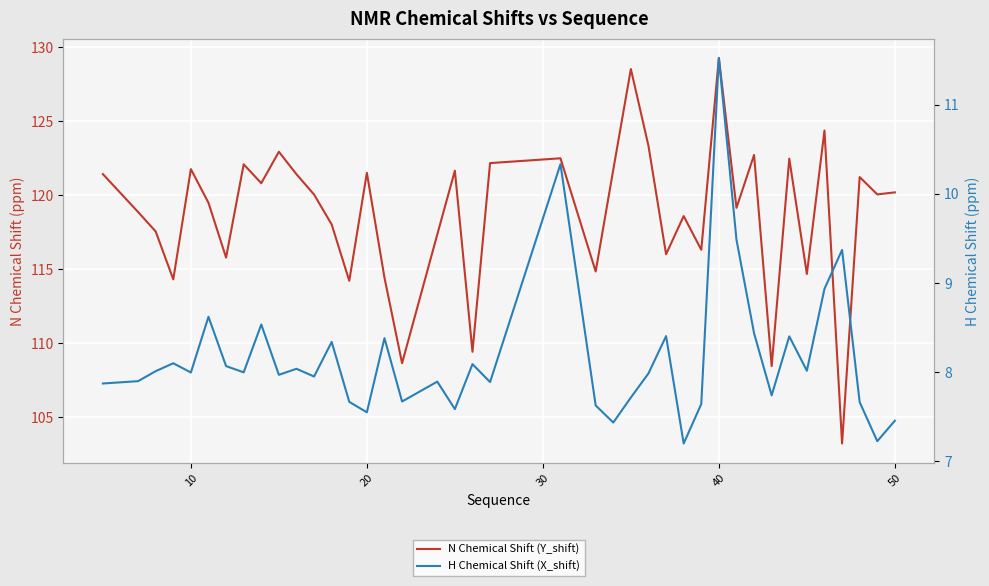

How many lines are shown in the chart?

2